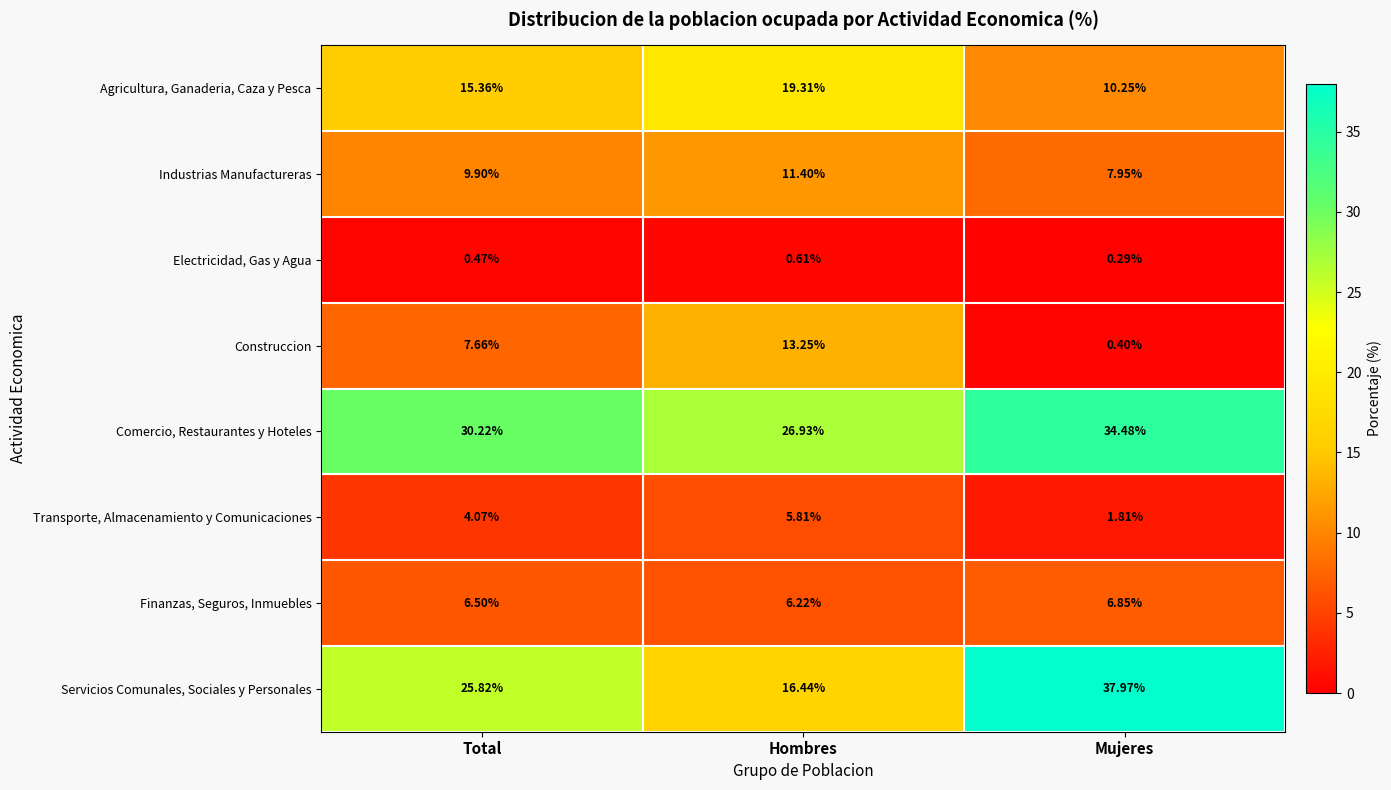

Between Hombres and Mujeres, which series saw the biggest shift?

Servicios Comunales, Sociales y Personales